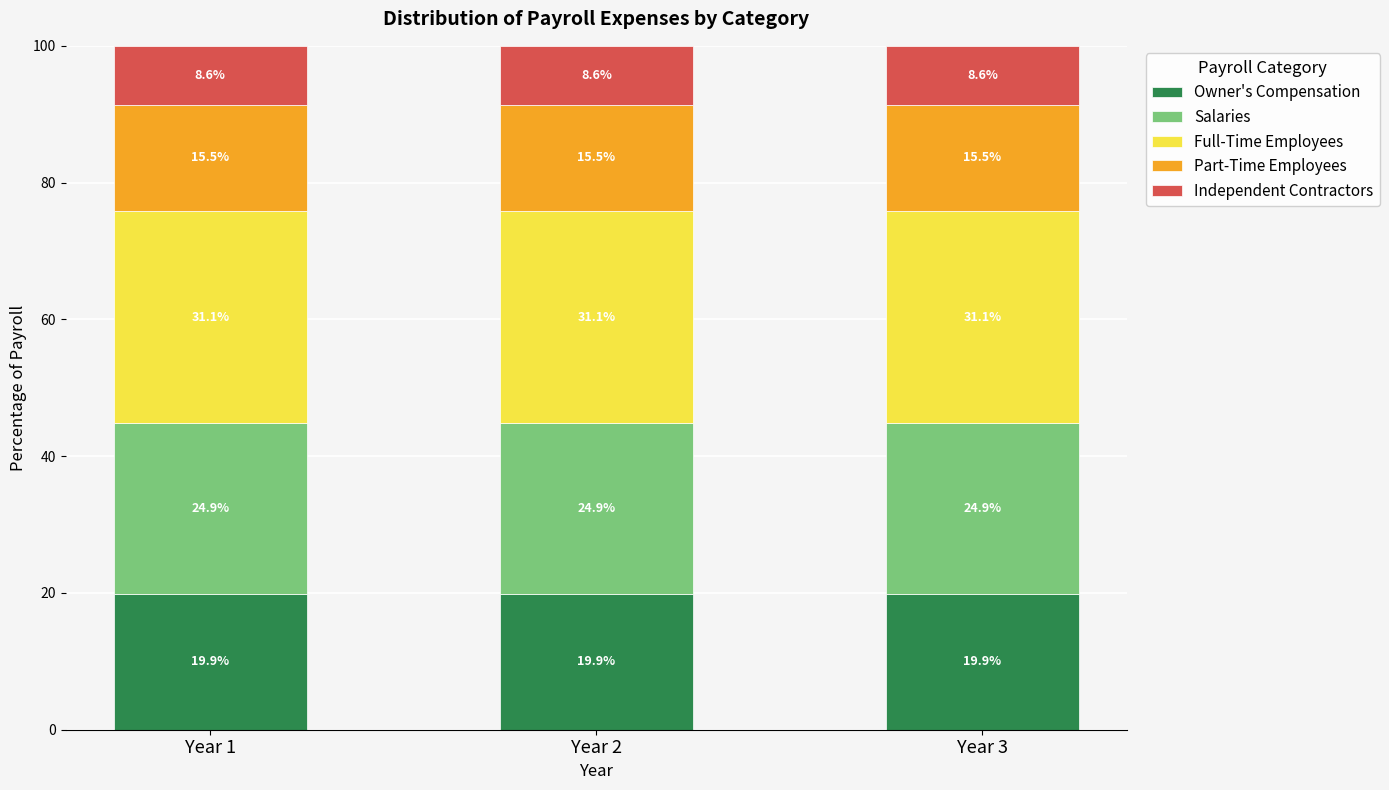

What is the maximum value for Owner's Compensation?

19.9